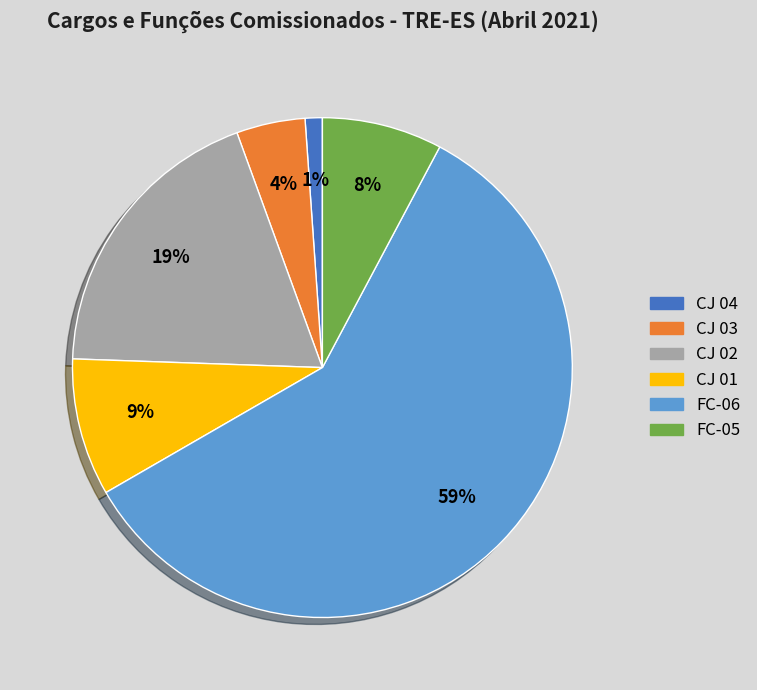

Which slice is the smallest?

CJ 04